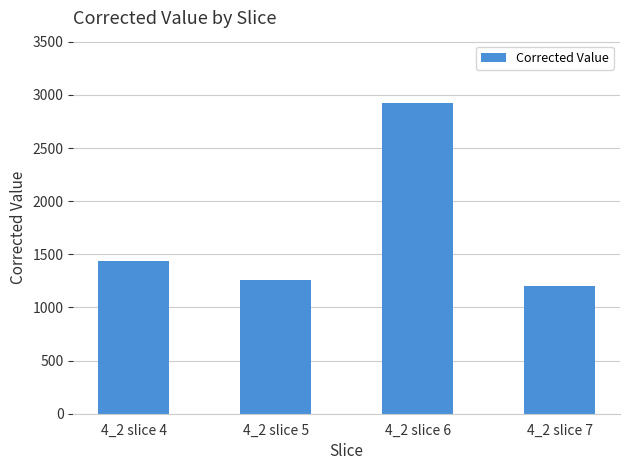

What is the maximum value shown in the chart?

2924.9